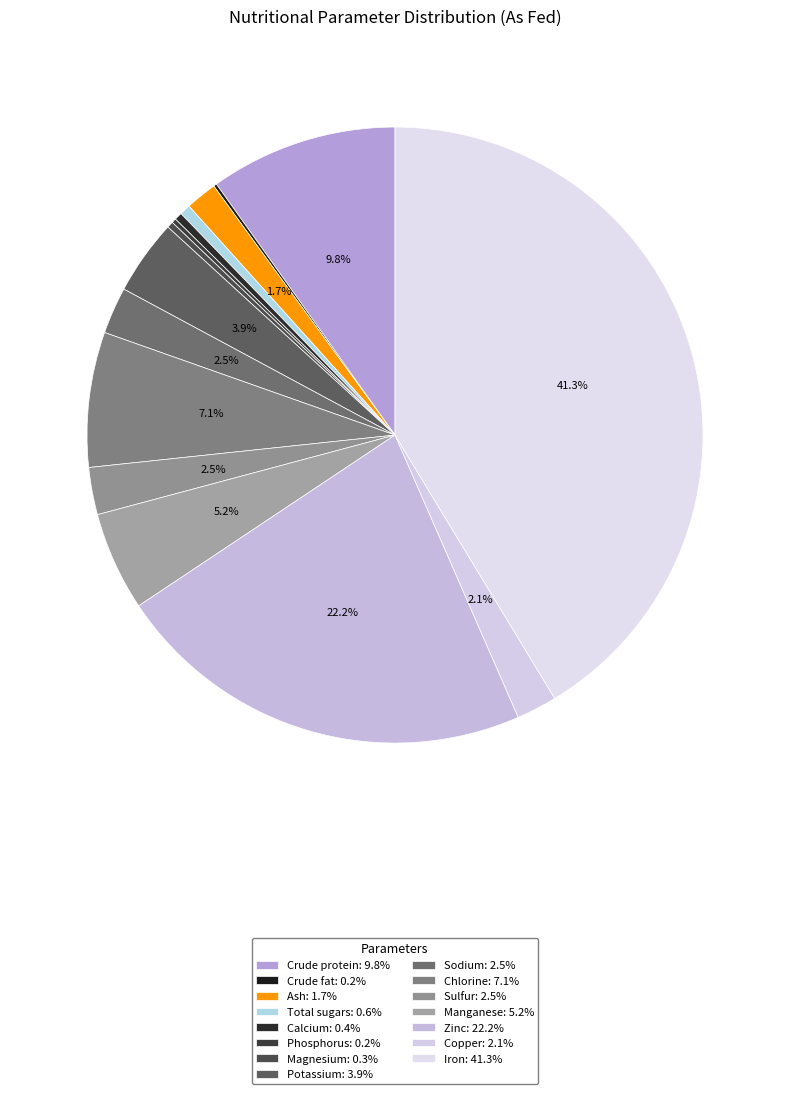

Combined, do Total sugars and Chlorine account for over 50%?

No